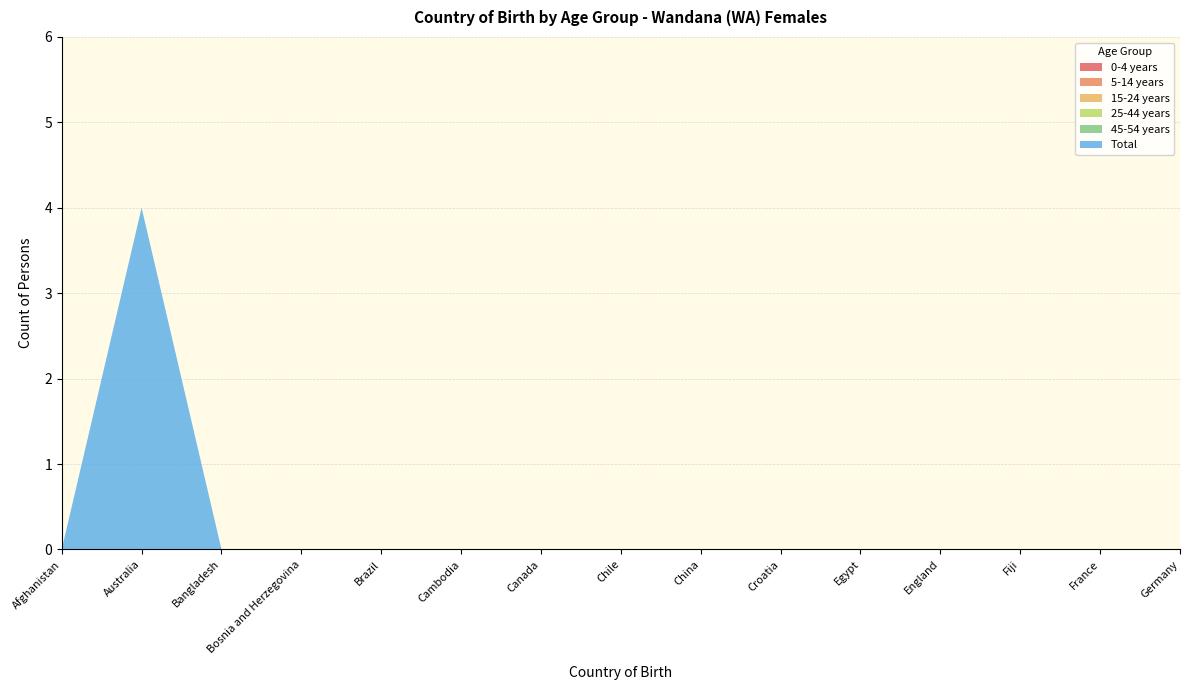

Reading left to right, what are all the values shown in this chart?

0-4 years: 0	0	0	0	0	0	0	0	0	0	0	0	0	0	0
5-14 years: 0	0	0	0	0	0	0	0	0	0	0	0	0	0	0
15-24 years: 0	0	0	0	0	0	0	0	0	0	0	0	0	0	0
25-44 years: 0	0	0	0	0	0	0	0	0	0	0	0	0	0	0
45-54 years: 0	0	0	0	0	0	0	0	0	0	0	0	0	0	0
Total: 0	4	0	0	0	0	0	0	0	0	0	0	0	0	0